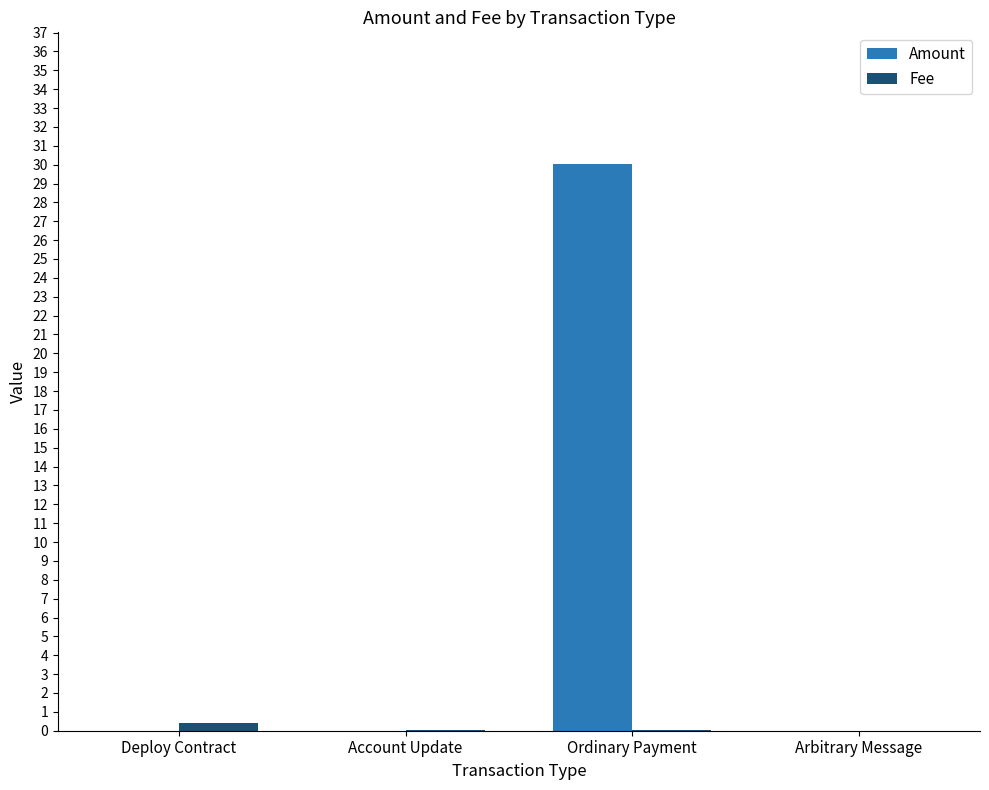

What is the maximum value shown in the chart?

30.0